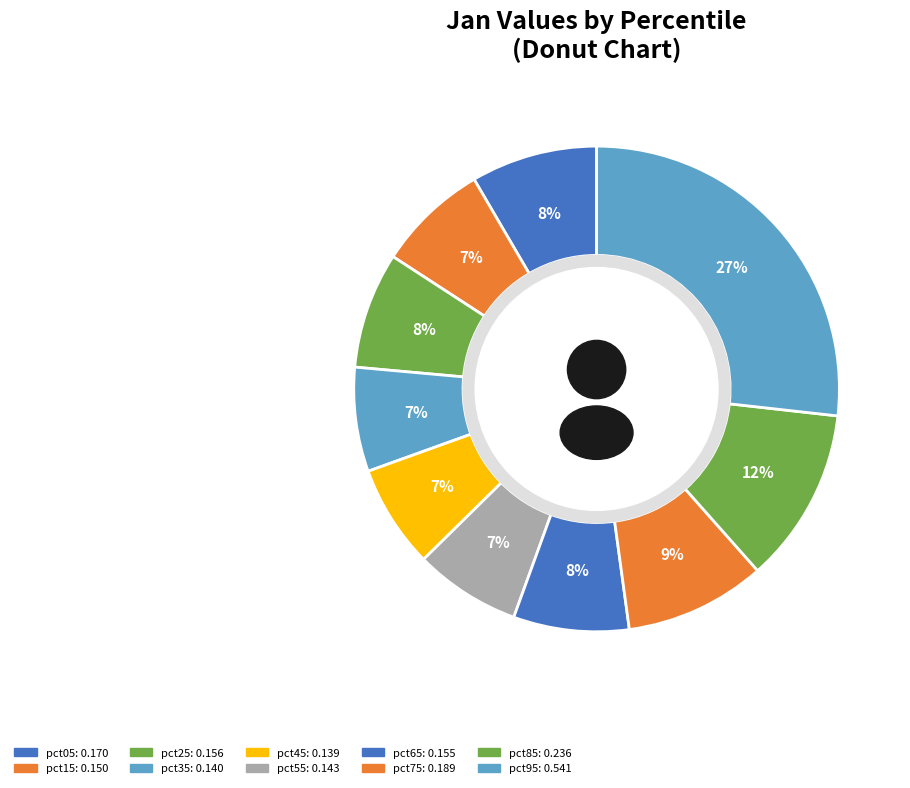

True or false: pct55 accounts for 7% of the total.

True